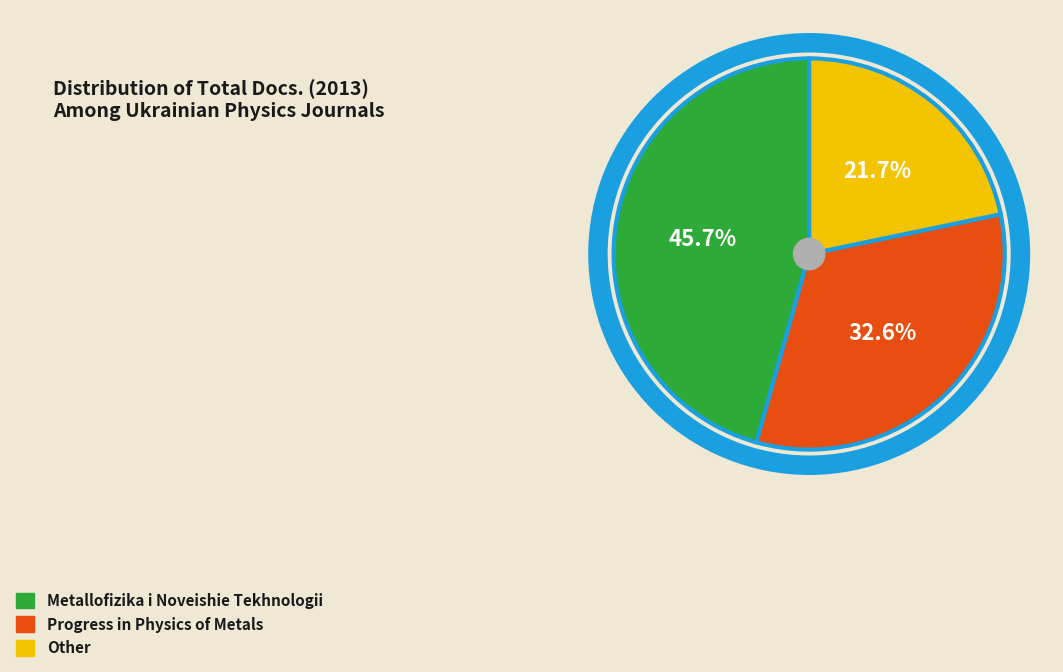

To the nearest percent, what is the difference between the Other and Metallofizika i Noveishie Tekhnologii slice percentages?

24%